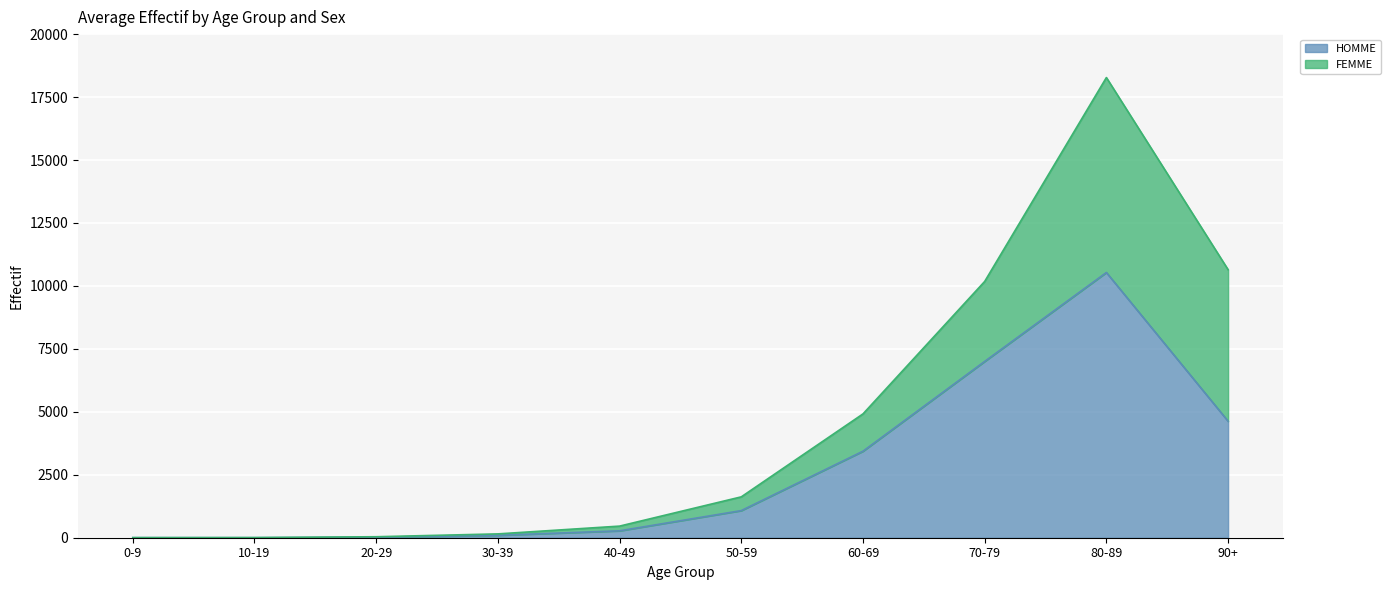

List the labels in order of value, smallest first.

10-19, 0-9, 20-29, 30-39, 40-49, 50-59, 60-69, 90+, 70-79, 80-89